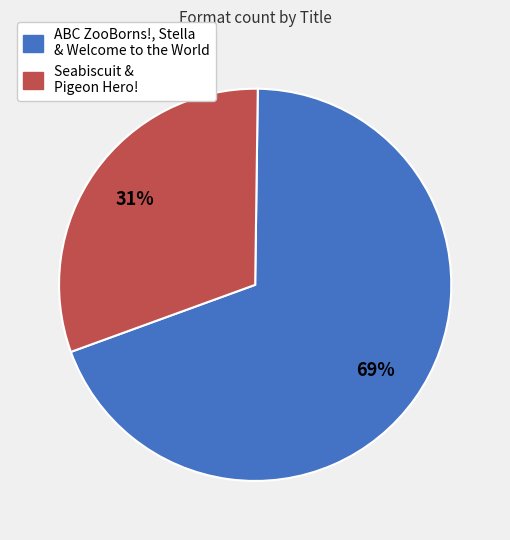

Is there any slice that represents more than half of the pie?

Yes